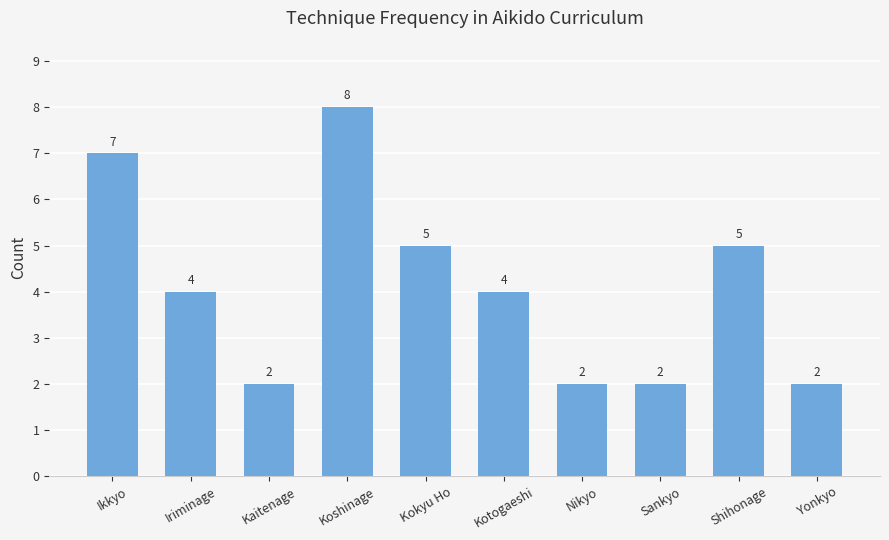

Which label corresponds to the largest value in the chart?

Koshinage